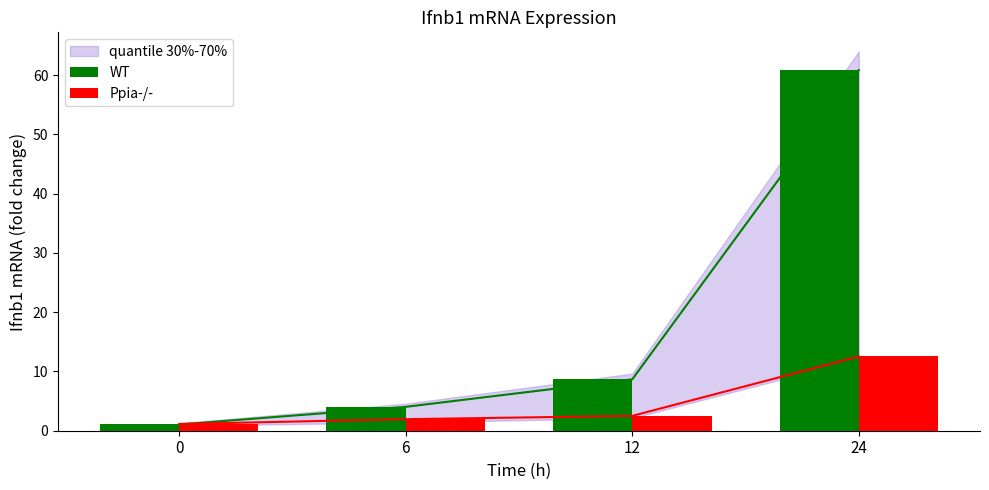

The value of Ppia-/- at 6 is 1.2. True or false?

False